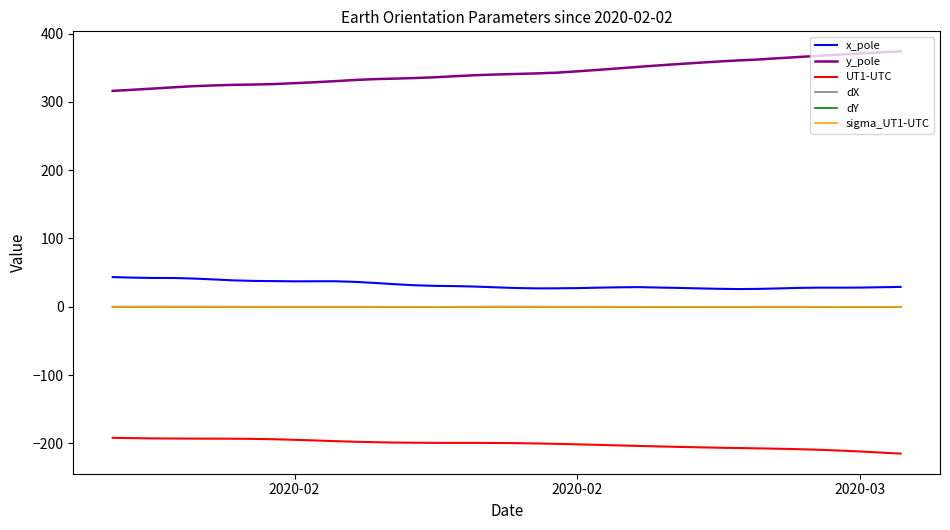

Which series has the largest total across all categories?

y_pole